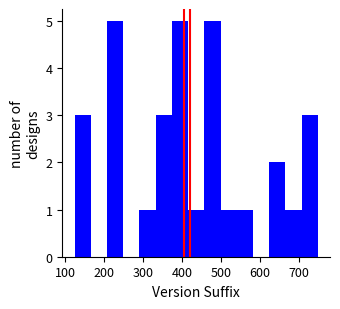

How tall is the bar that spans 120 to 170 on the x-axis? Neither the bar edges nor the heights are printed on the chart, so give them approximately, as read against the axes.

3